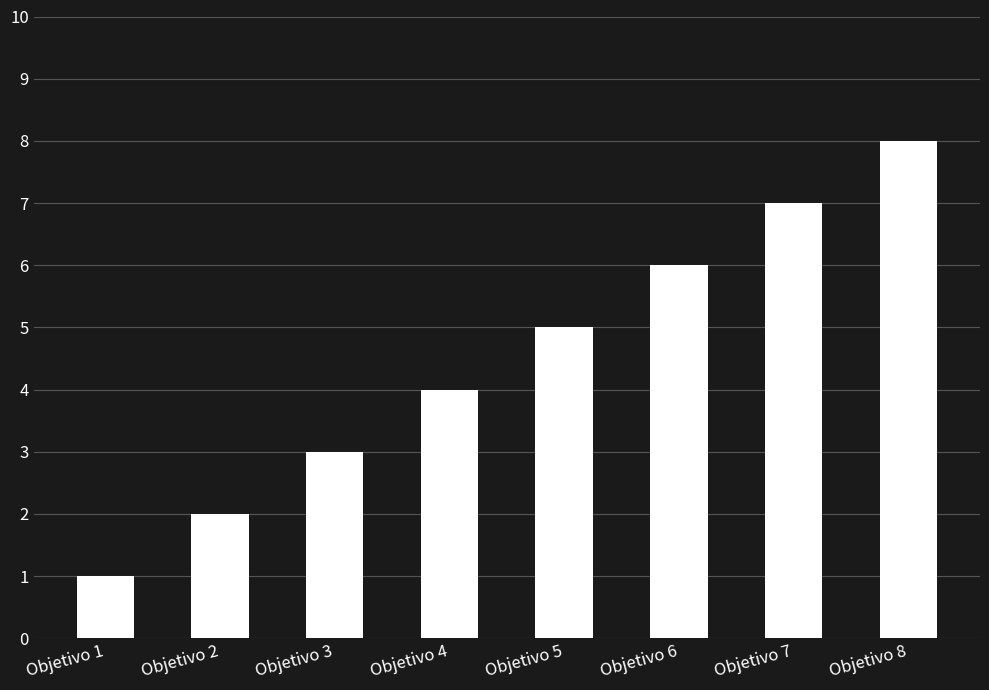

Between Objetivo 4 and Objetivo 1, which is larger?

Objetivo 4